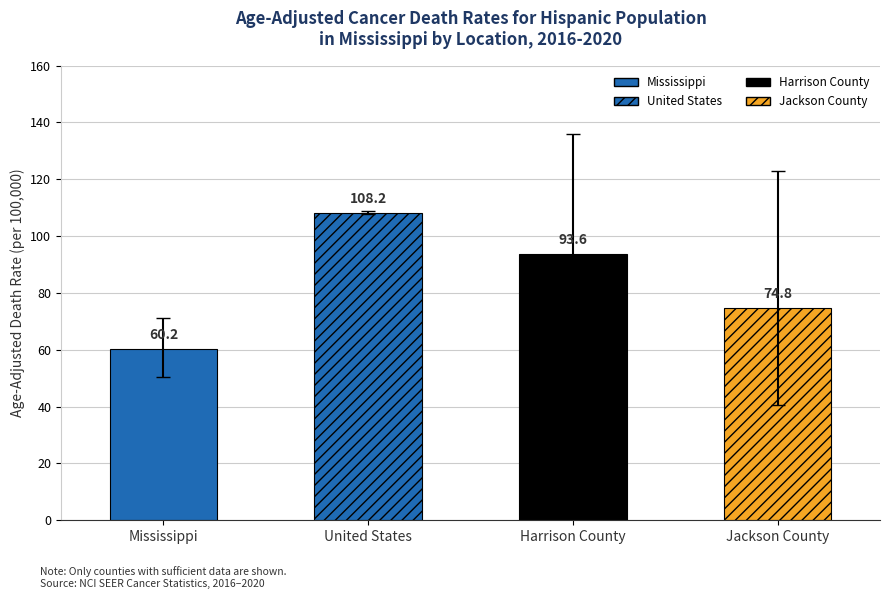

What is the value of the Lower CI bar at the 3rd from the left?

60.8